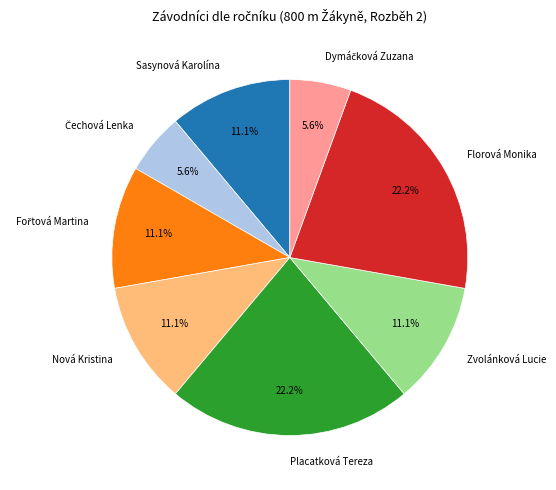

Count the number of slices in the pie.

8